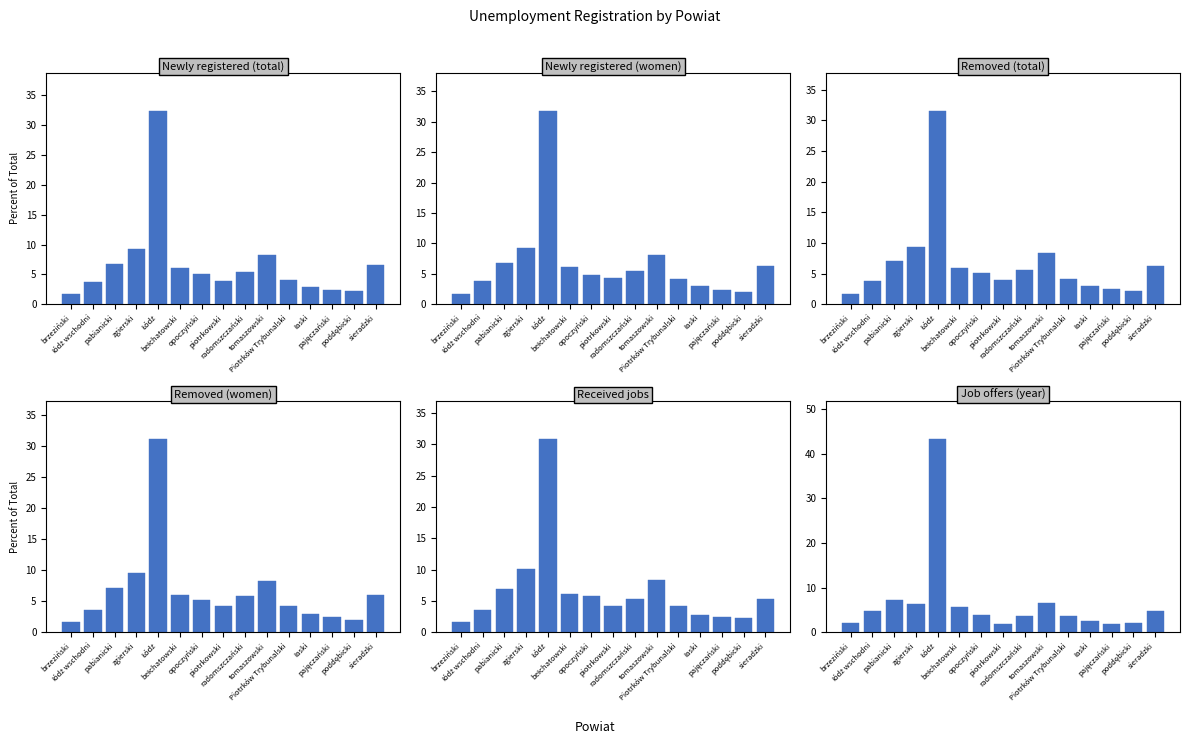

What is the spread (max minus min) of values at poddębicki?

0.3